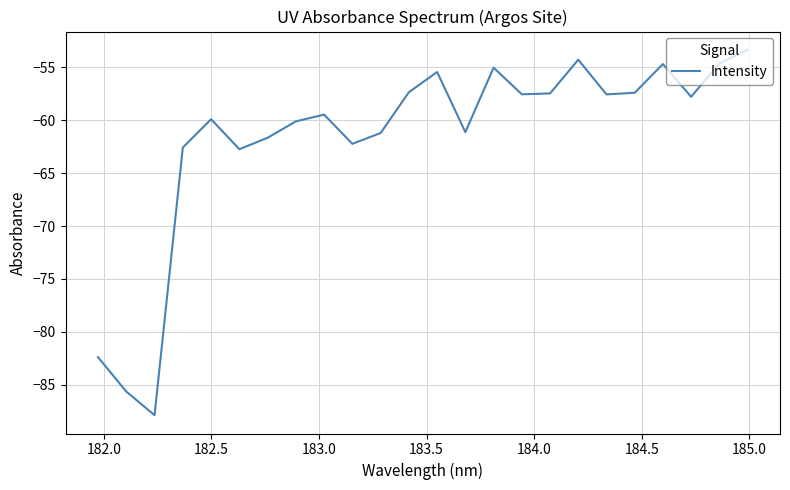

What is the minimum value shown in the chart?

-87.9